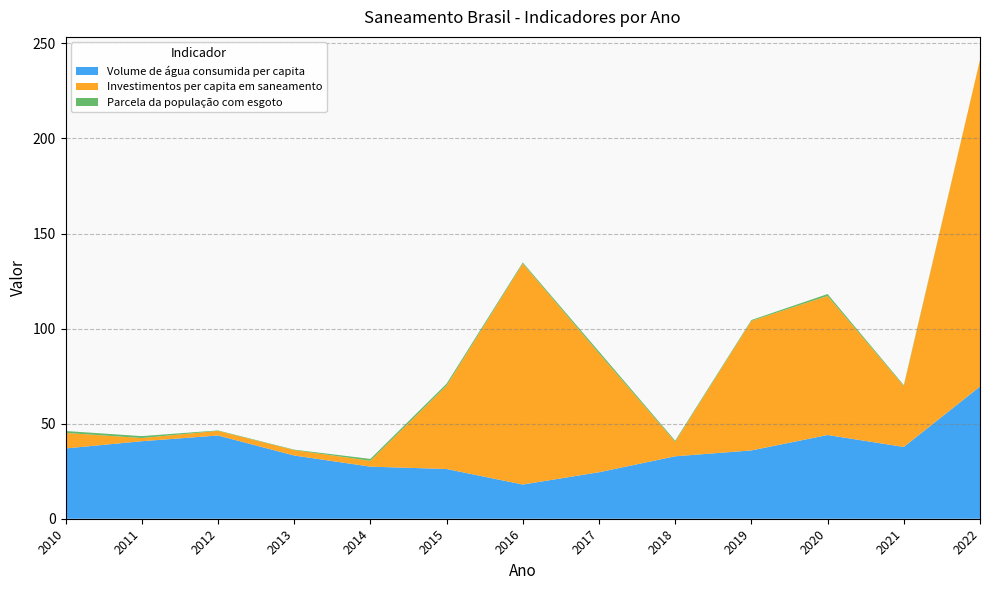

Reading right to left, transcribe all the data shown in this chart.

Volume de água consumida per capita: 69.5	37.8	44.0	35.9	32.8	24.4	18.0	26.2	27.4	33.3	43.8	40.8	37.0
Investimentos per capita em saneamento: 171.8	32.0	73.1	68.2	7.6	62.5	116.2	43.9	3.1	2.9	2.4	1.7	8.2
Parcela da população com esgoto: 0.0	0.5	1.0	0.5	0.6	1.0	0.6	1.0	1.0	0.2	0.2	1.0	1.0